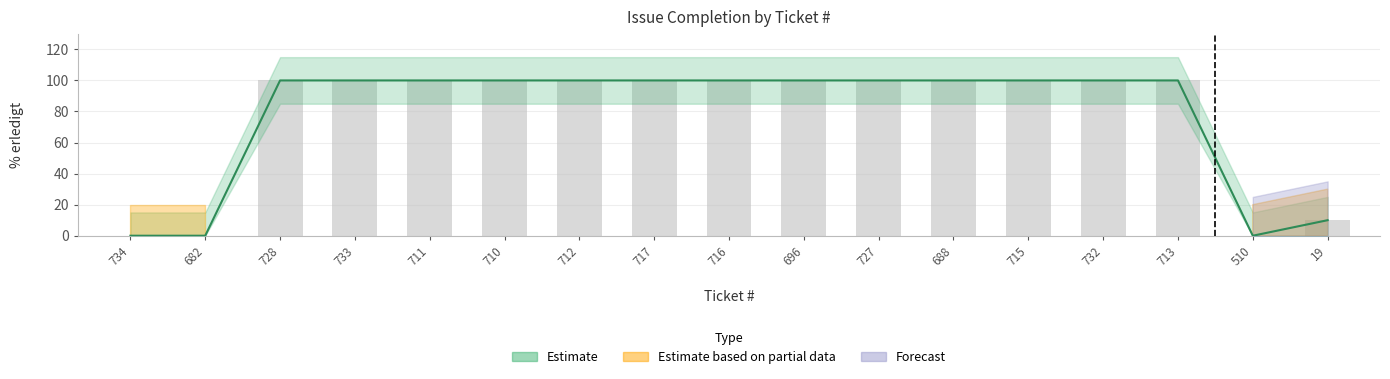

Rank the categories by value from highest to lowest.

728, 733, 711, 710, 712, 717, 716, 696, 727, 688, 715, 732, 713, 19, 734, 682, 510